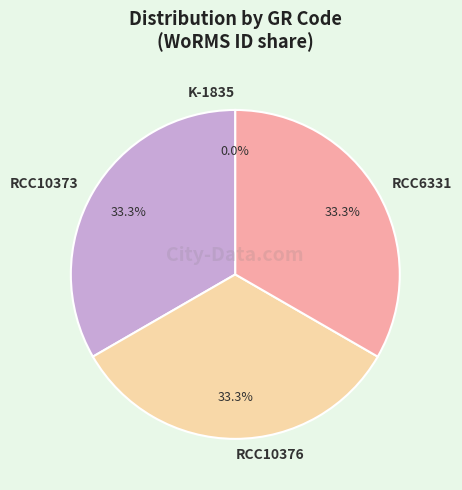

To the nearest percent, what portion does RCC6331 represent?

33%